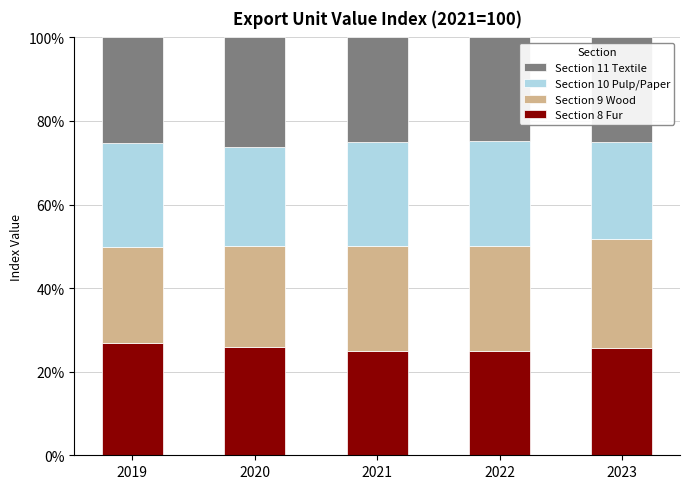

What is the total value across all series at 2020?

100.0